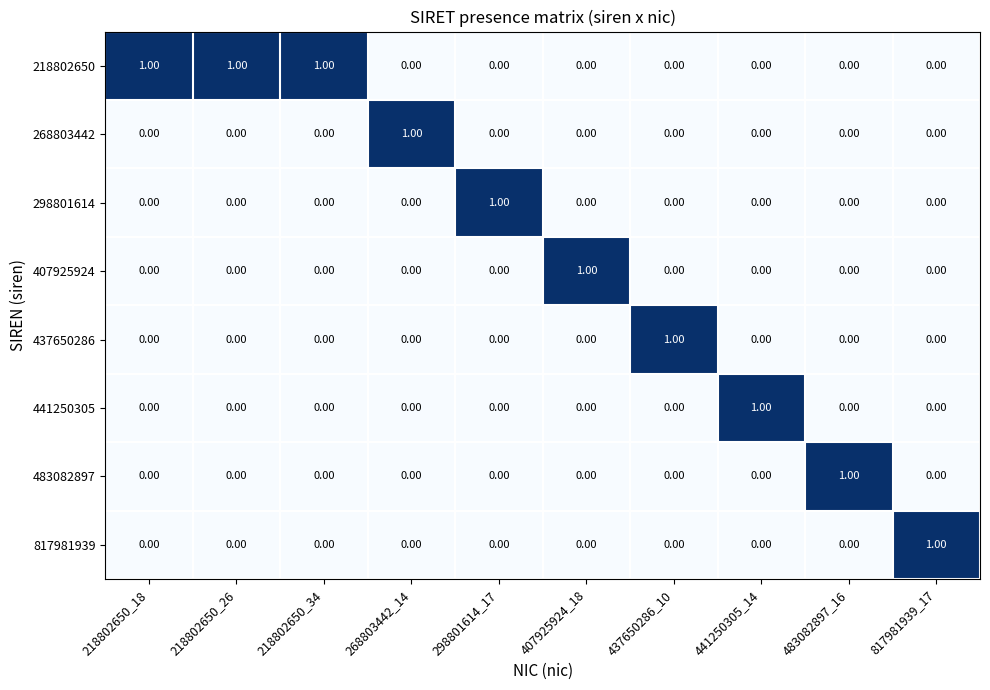

At how many categories does at least one series exceed 0?

10